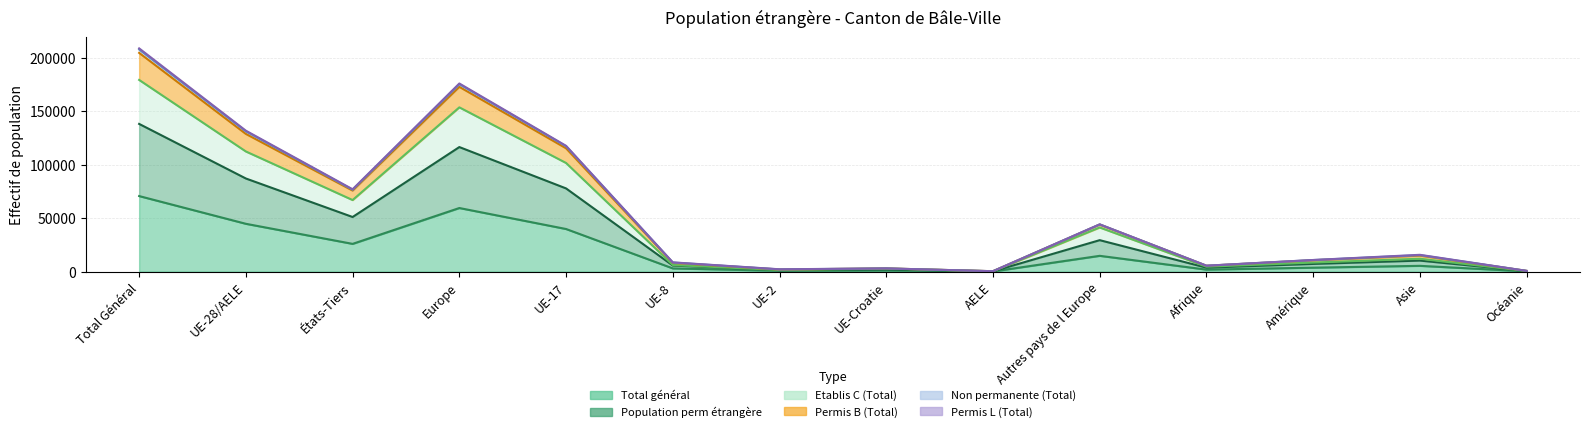

What is the label of the 5th point from the left?

UE-17